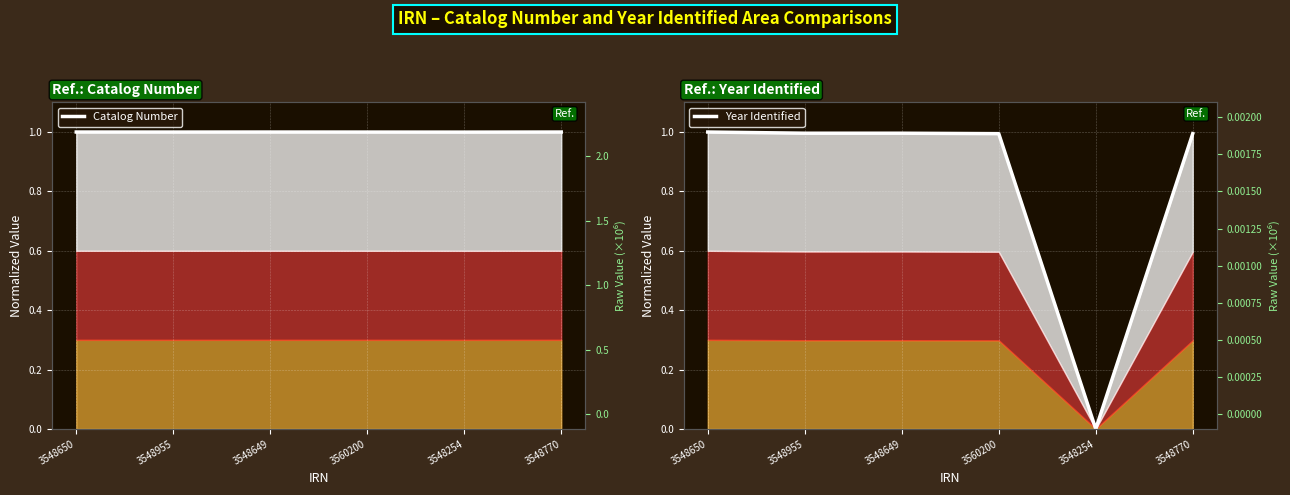

Is the value of Year Identified at 3548650 greater than the value of Catalog Number at 3548649?

No